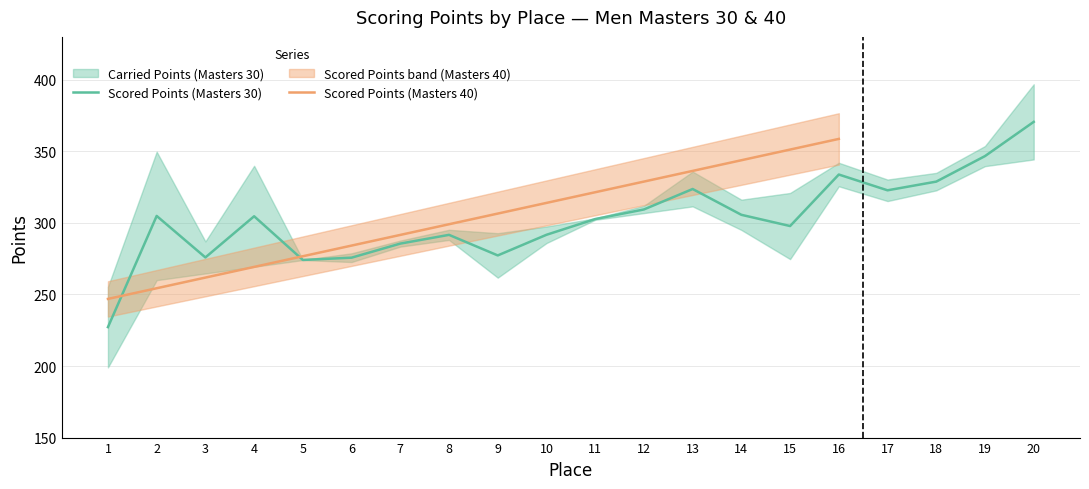

The Scored Points (Masters 30) series shows 333.8 at 16. True or false?

True